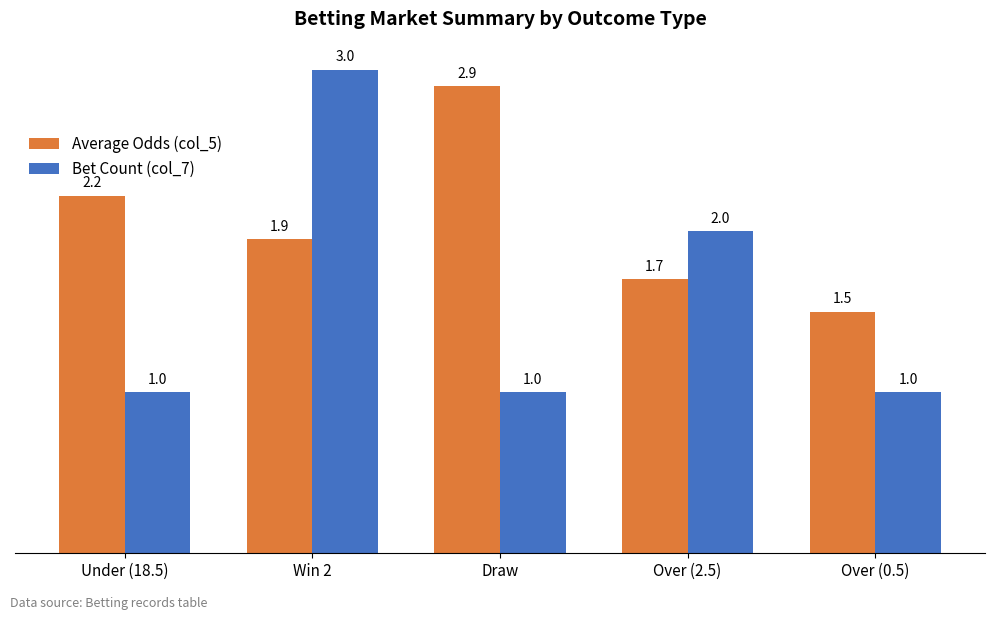

List the series in order of their overall mean, highest first.

Average Odds (col_5), Bet Count (col_7)